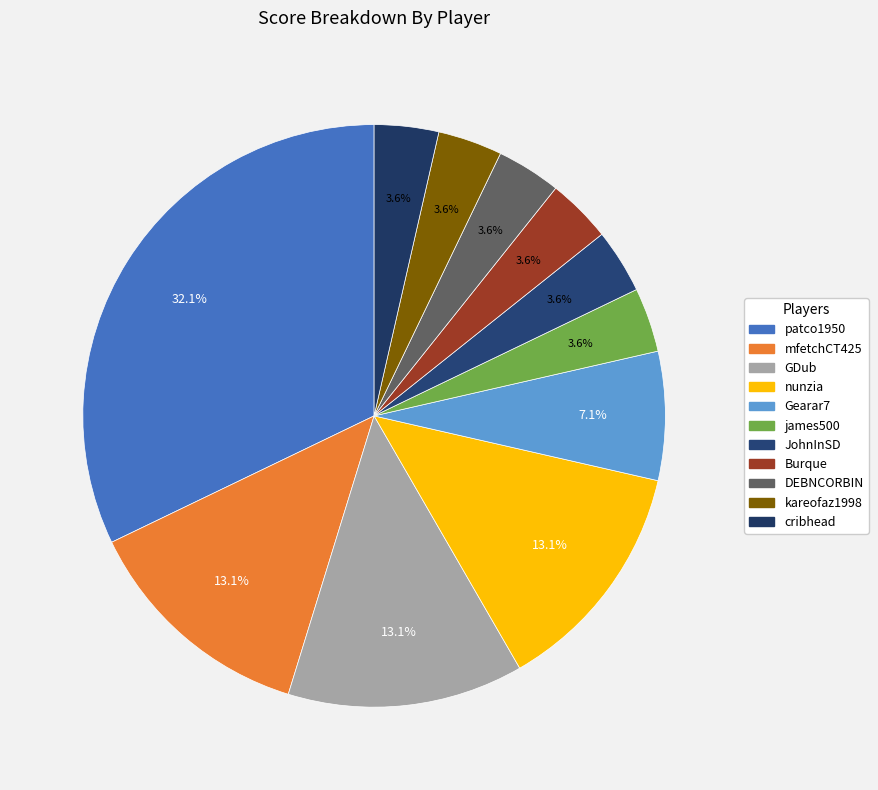

How many slices are in this pie chart?

11